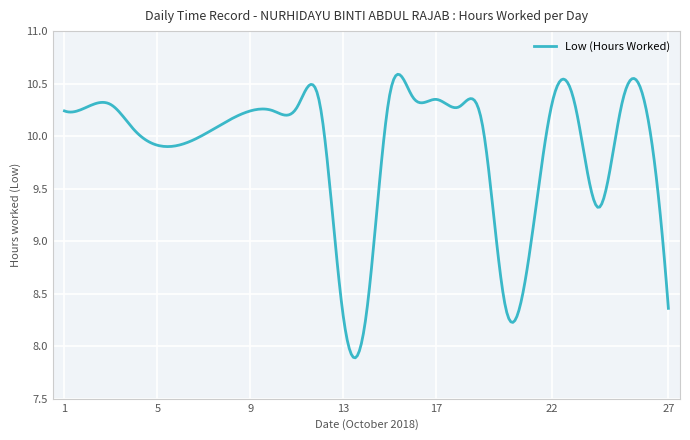

What is the smallest value displayed?

7.9